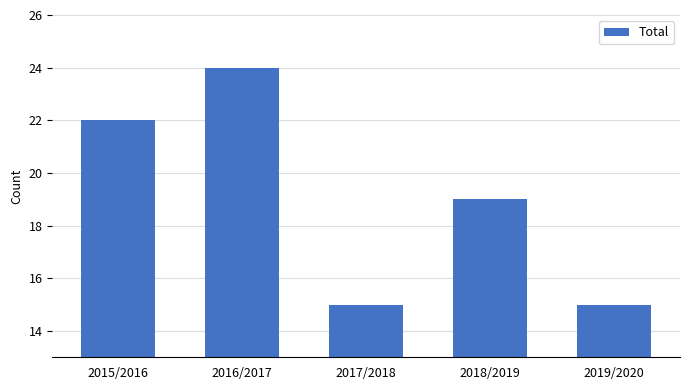

Where does the data first go above 19?

2015/2016